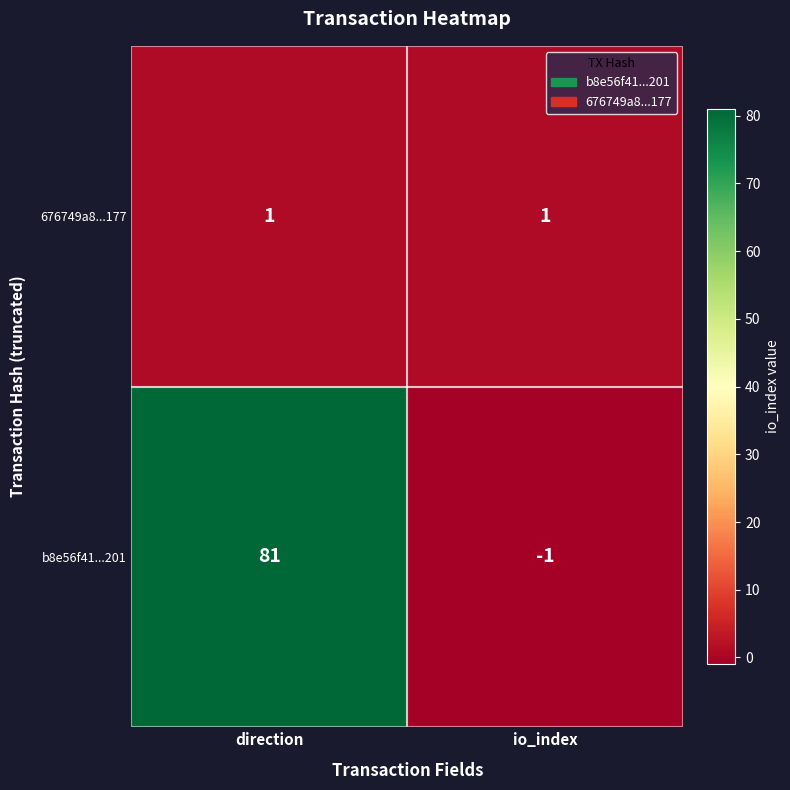

Which label corresponds to the largest value in the chart?

direction